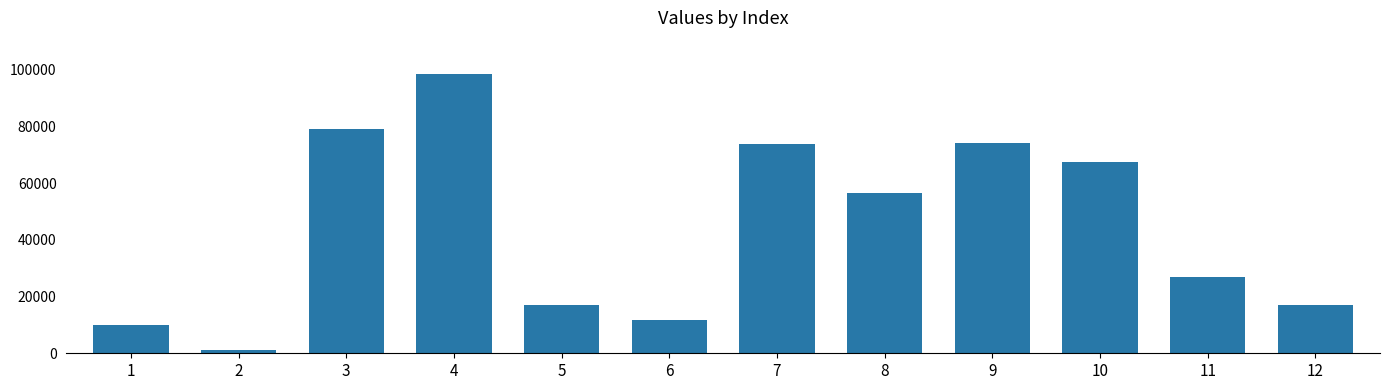

Count the number of values greater than 56578.

6